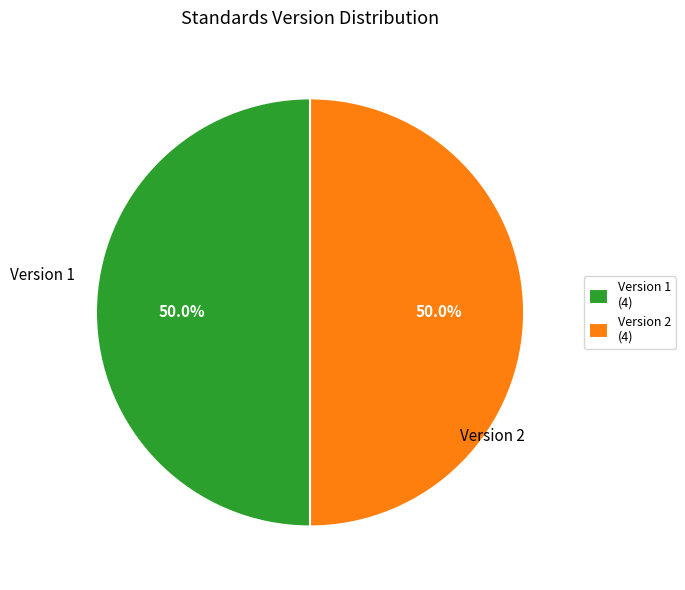

Approximately how many times larger is the value at Version 2 (4) compared to Version 1 (4)?

1.0